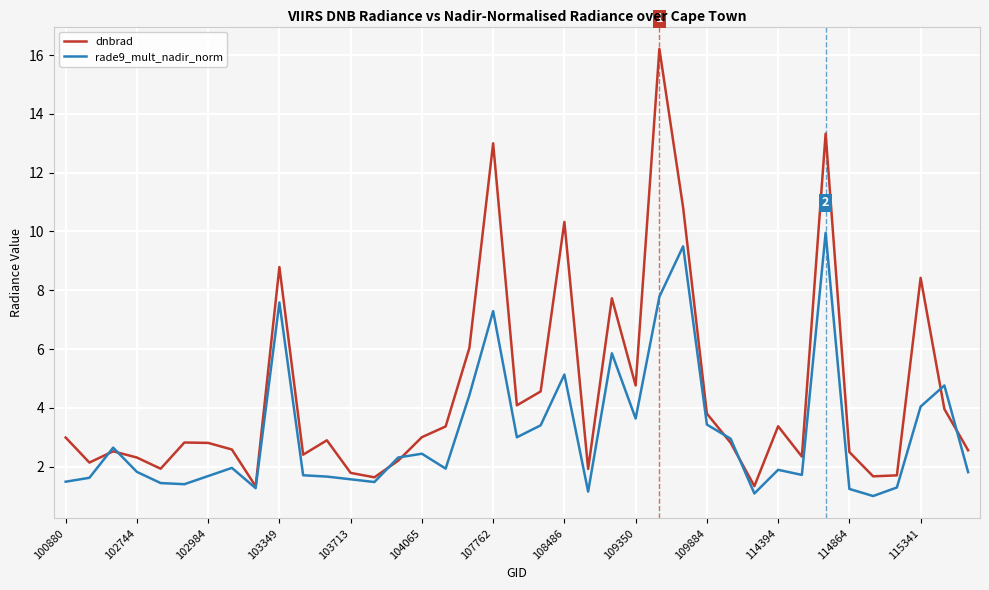

How many values in the rade9_mult_nadir_norm series exceed 1?

38